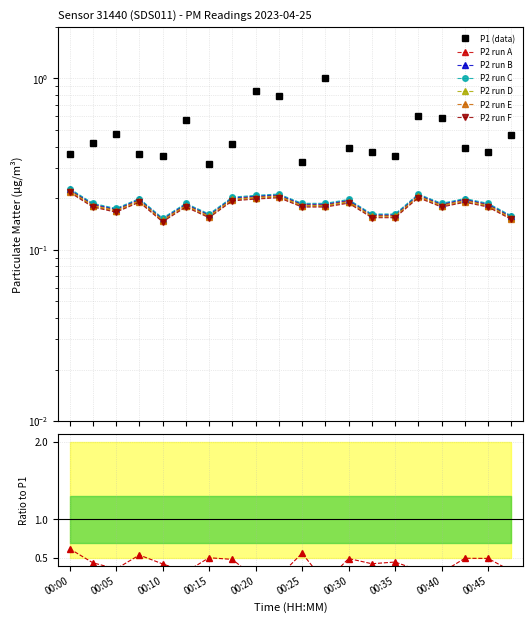

The value of P2 at 00:35 is 0.2. True or false?

True